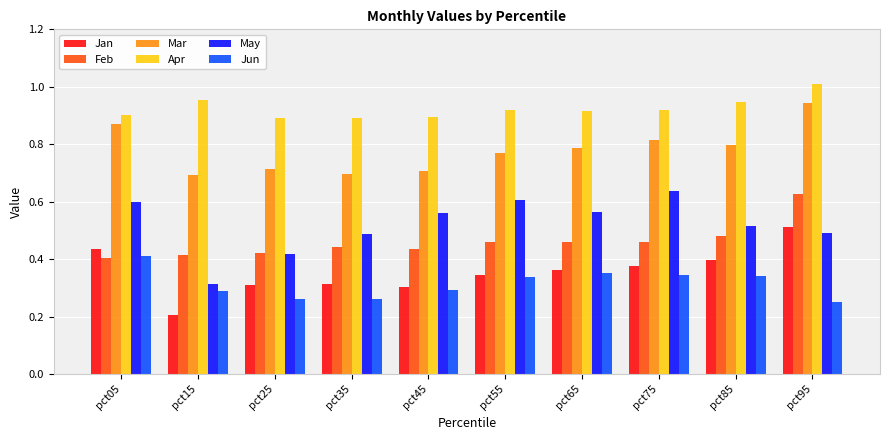

At which category is the sum across all series the highest?

pct95